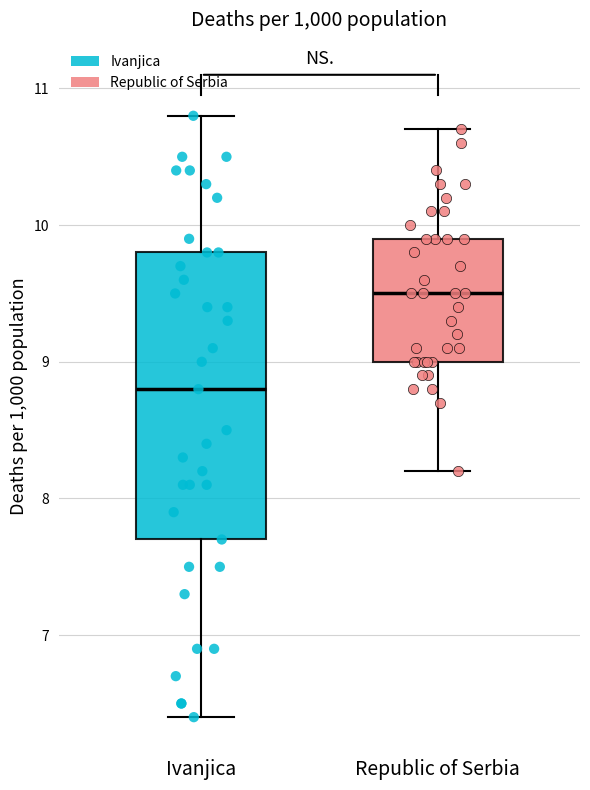

Where does the median line of the box for Republic of Serbia sit on the y-axis? The values are not printed on the chart, so give them approximately, as read against the axis.

9.5